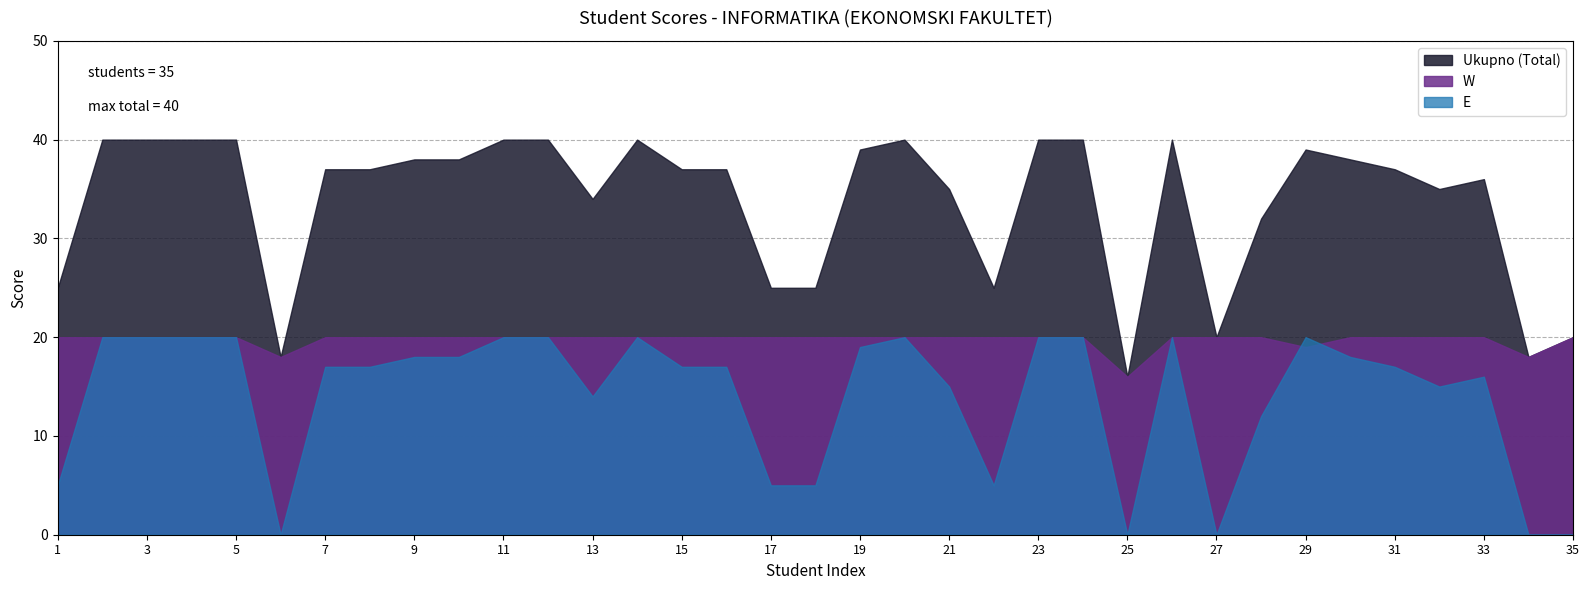

How many values in the Ukupno (Total) series exceed 37?

16